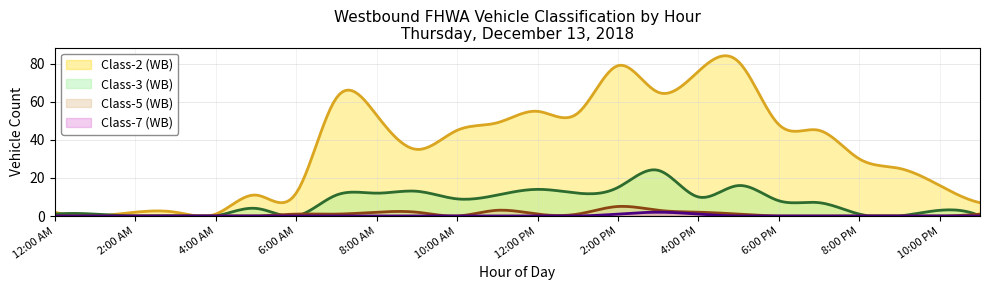

What is the maximum value shown in the chart?

84.2